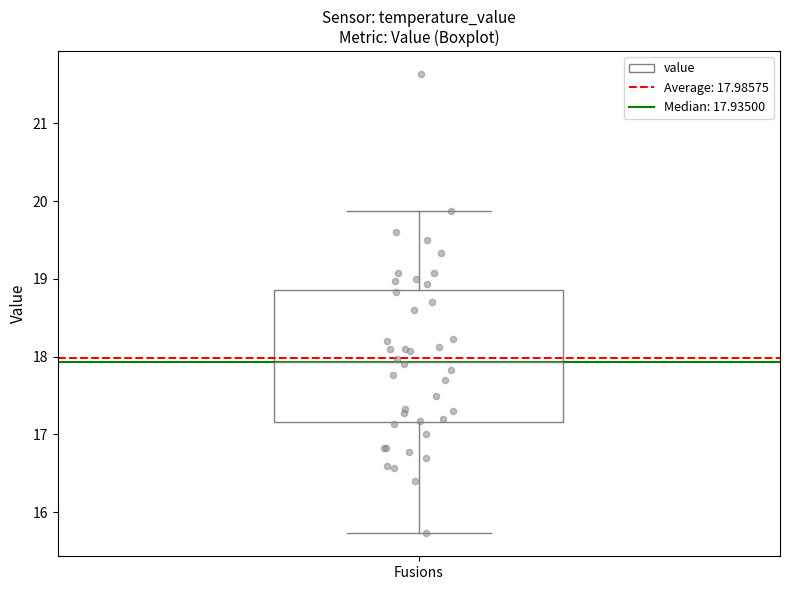

Read this box plot against the y-axis: the position of the median line, the range covered by the box, and the ends of both whiskers. The values are not printed on the chart, so give them approximately, as read against the axis.

median 17.9, box 17.2 to 18.9, whiskers 15.7 to 19.9